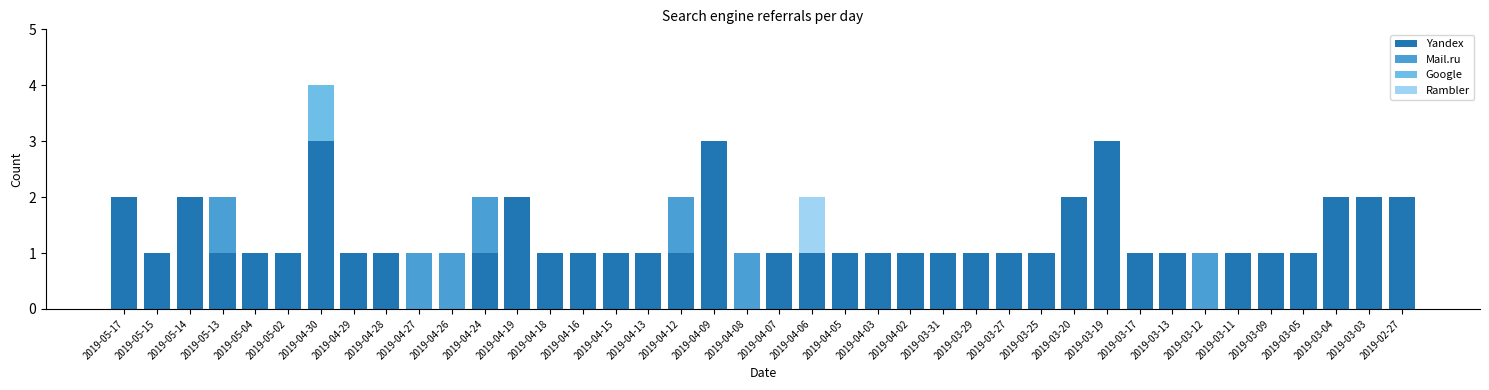

At which category is the sum across all series the highest?

2019-04-30